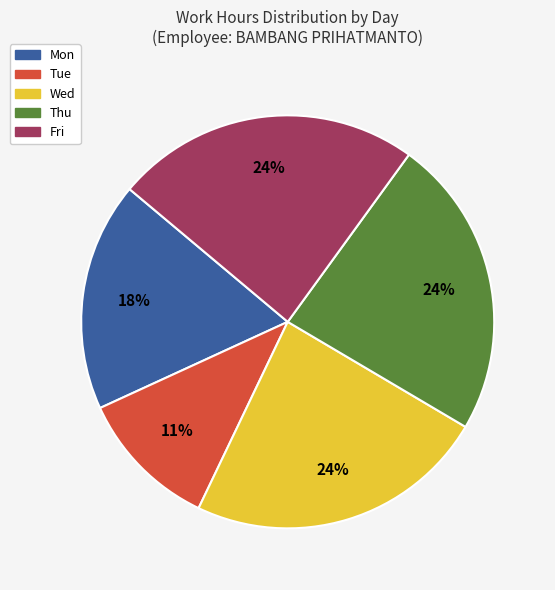

To the nearest percent, what is the difference between the largest and smallest slice percentages?

13%